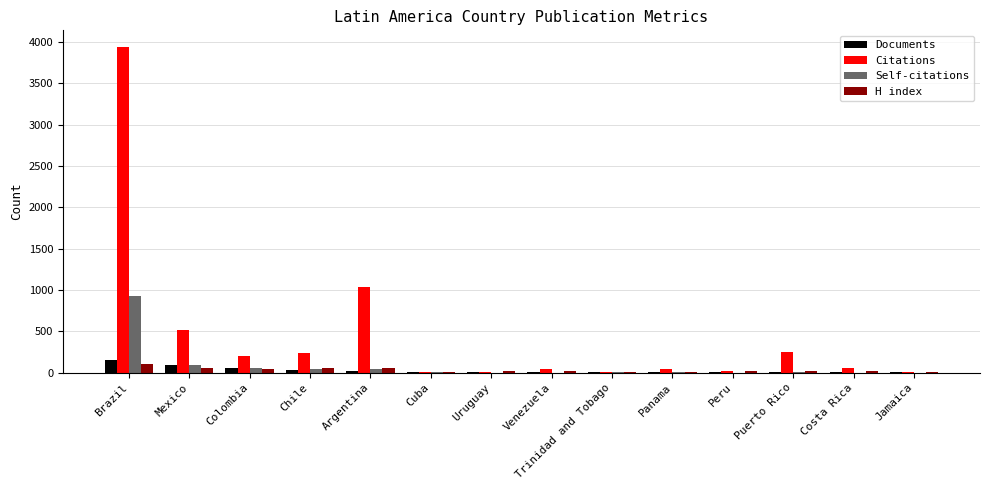

Between Mexico and Costa Rica, which series saw the biggest shift?

Citations